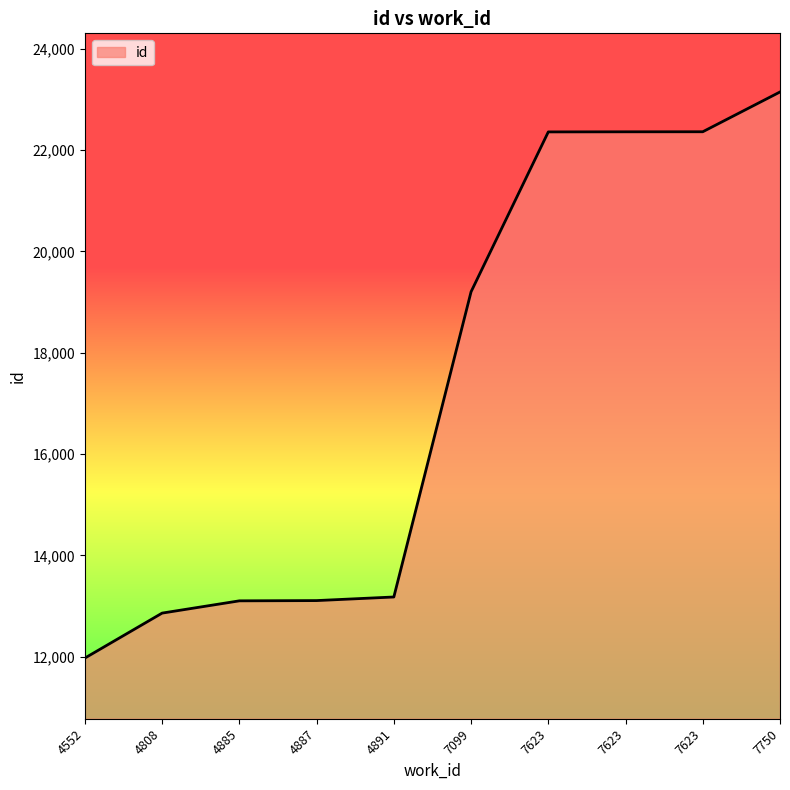

Rank the categories by value from lowest to highest.

4552, 4808, 4885, 4887, 4891, 7099, 7623, 7623, 7623, 7750